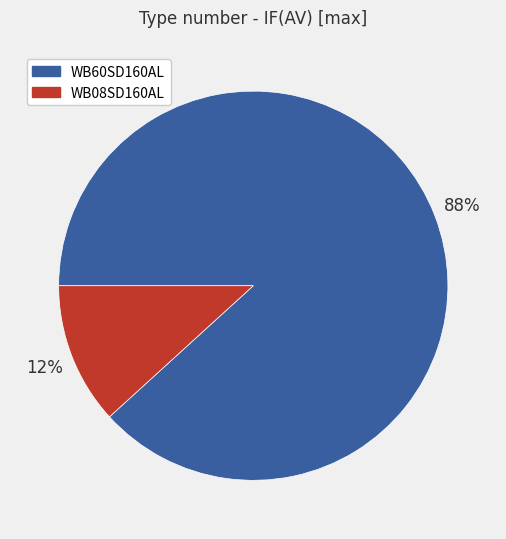

Which slice is the smallest?

WB08SD160AL